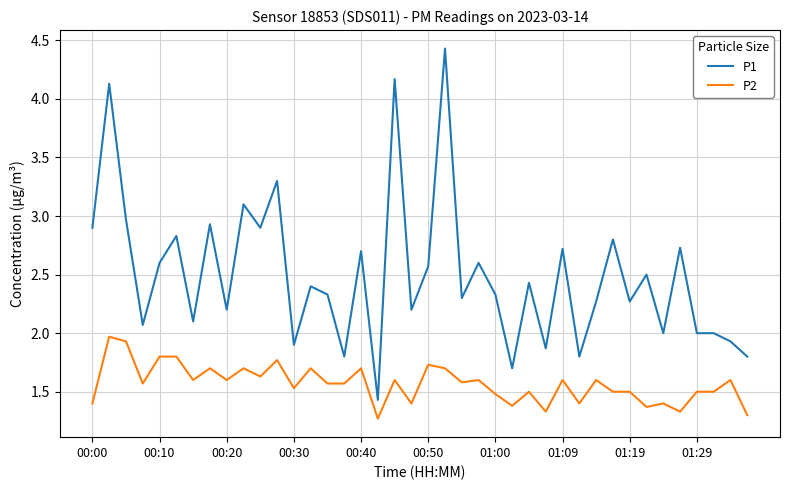

List the series in order of their peak value, lowest first.

P2, P1